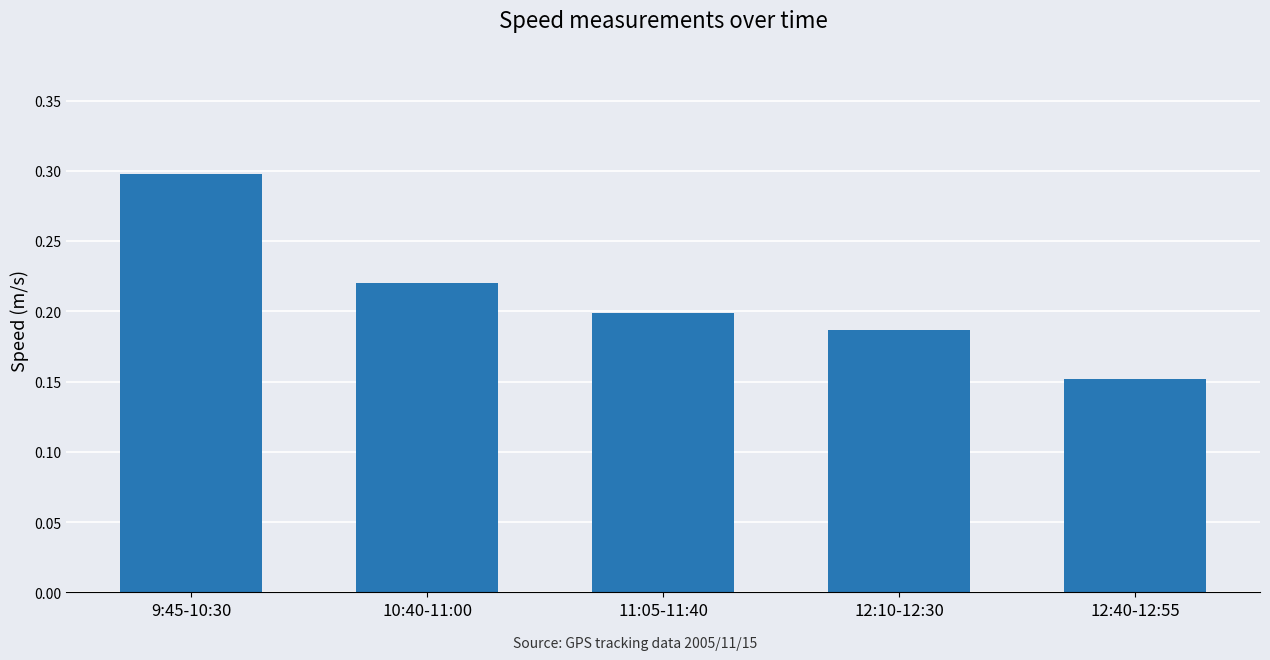

Which label corresponds to the smallest value in the chart?

12:40-12:55